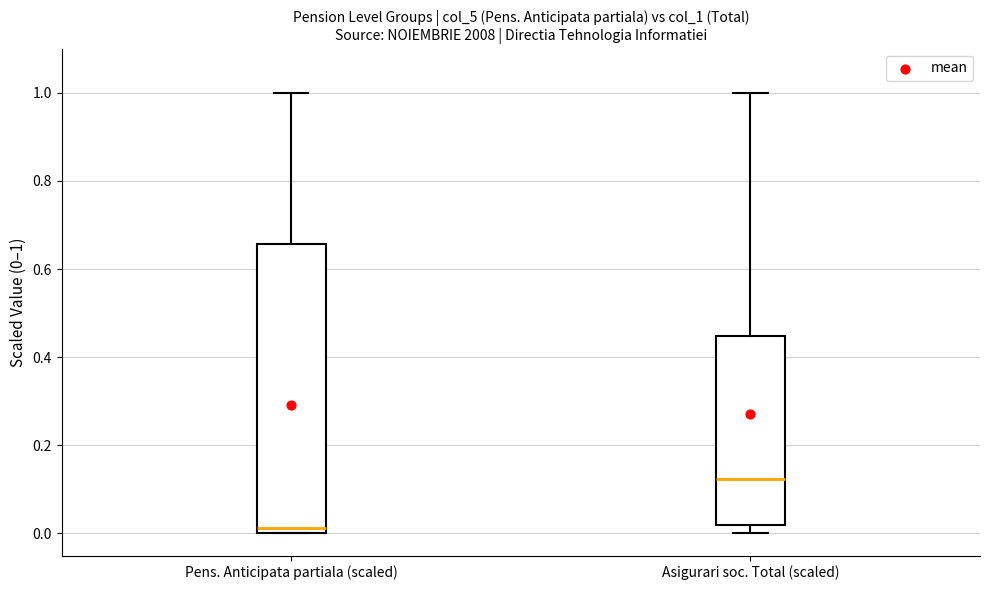

Which box has the highest median line?

Asigurari soc. Total (scaled)